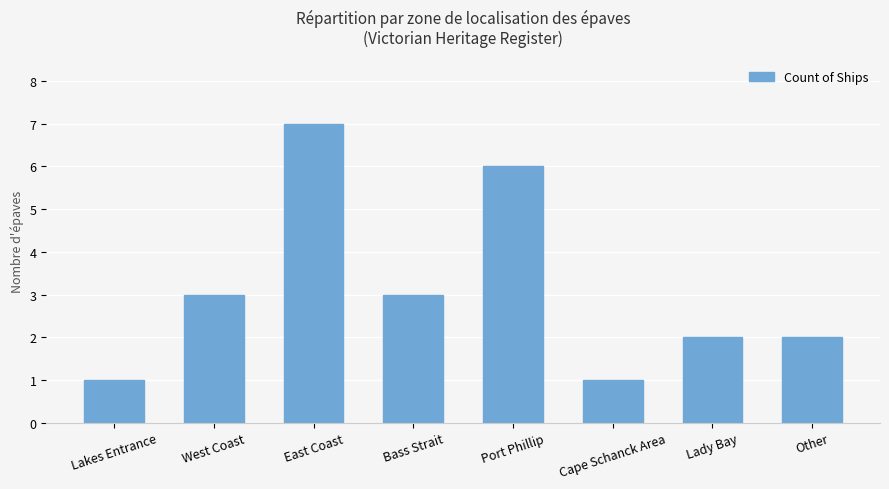

Count the number of data series in this chart.

1